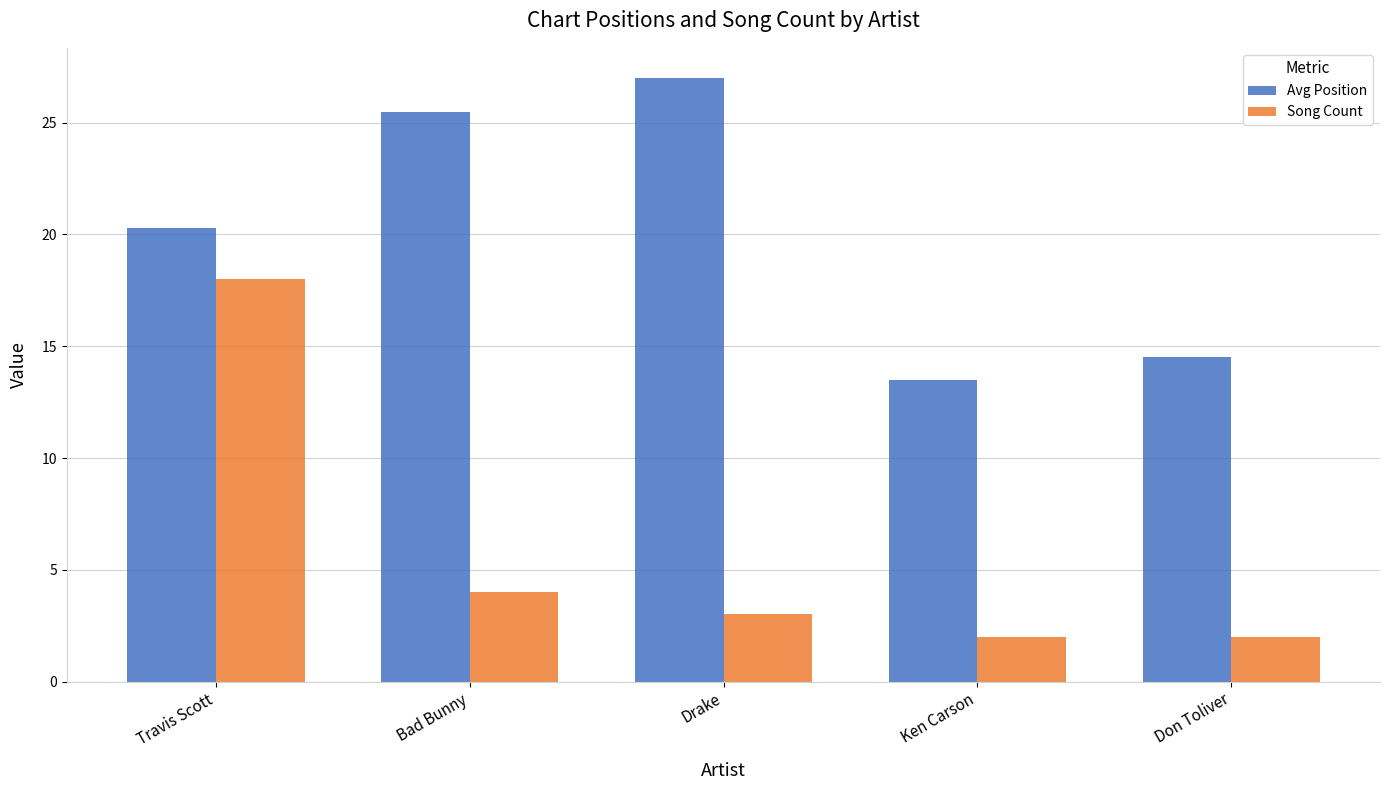

Reading right to left, list all the values displayed in this chart.

Avg Position: Don Toliver=14.5	Ken Carson=13.5	Drake=27.0	Bad Bunny=25.5	Travis Scott=20.3
Song Count: Don Toliver=2.0	Ken Carson=2.0	Drake=3.0	Bad Bunny=4.0	Travis Scott=18.0